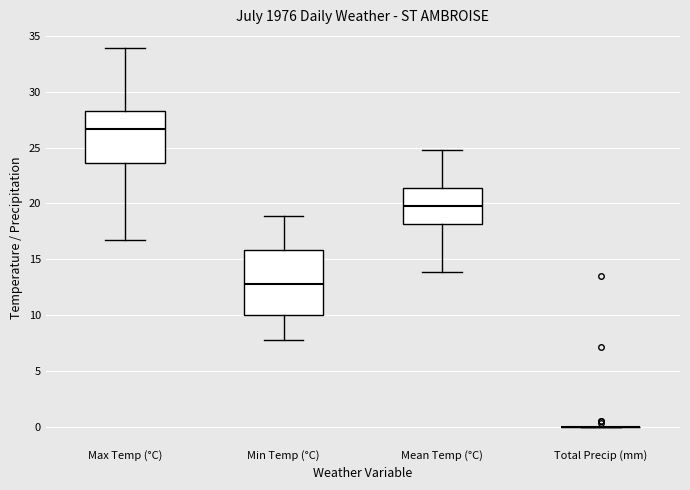

Reading left to right, transcribe this box plot: for each box, give where its median line is, the range the box spans, and where its two whiskers end, as read against the y-axis. The values are not printed on the chart, so give them approximately, as read against the axis.

Max Temp (°C): median 26.5, box 23.5 to 28.5, whiskers 16.5 to 34.0
Min Temp (°C): median 13.0, box 10.0 to 16.0, whiskers 8.0 to 19.0
Mean Temp (°C): median 20.0, box 18.0 to 21.5, whiskers 14.0 to 25.0
Total Precip (mm): box collapsed to a line at 0.0, whiskers 0.0 to 0.0